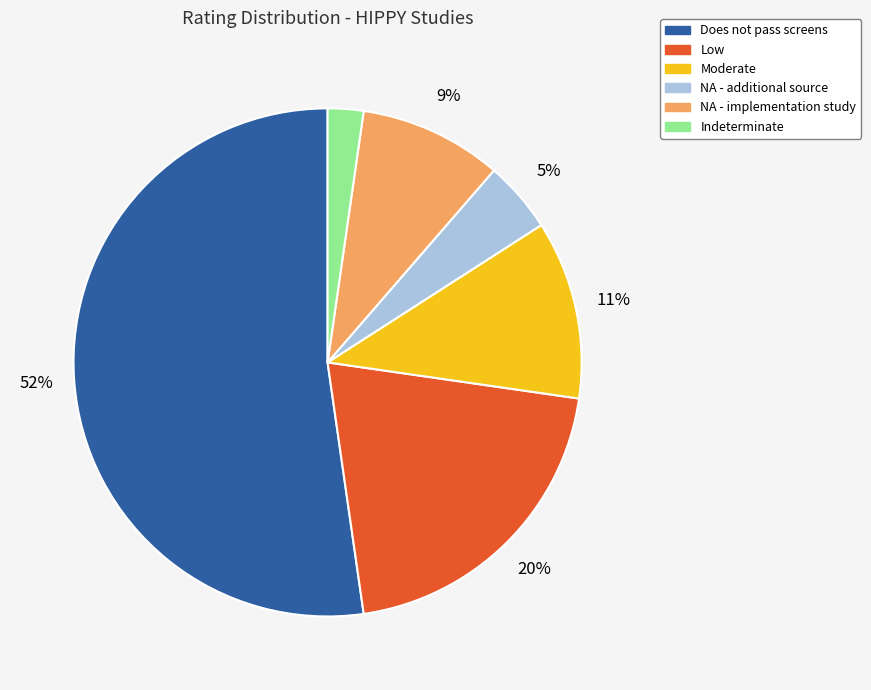

To the nearest percent, what portion does Indeterminate represent?

2%